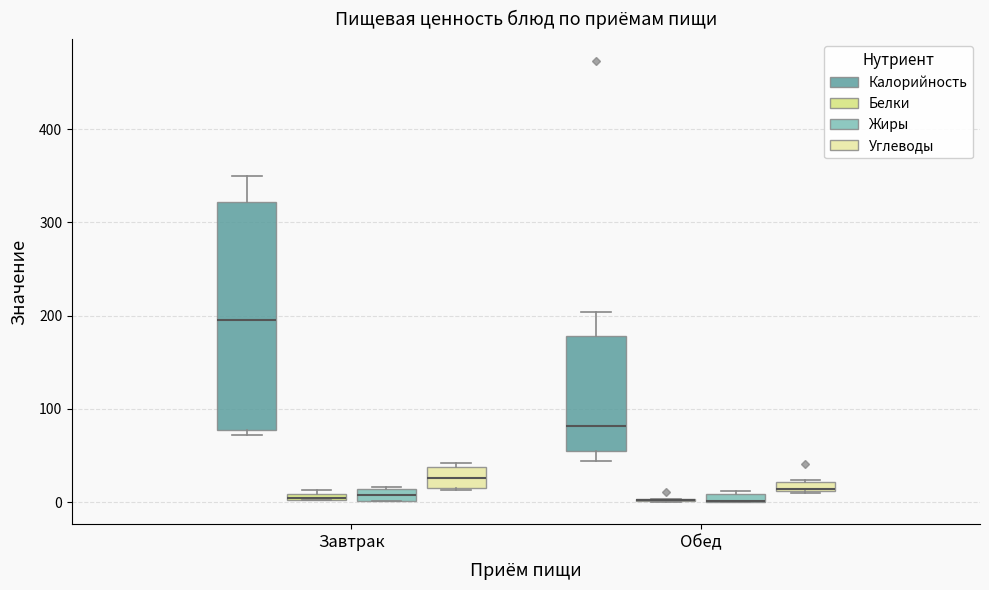

Which box is the tallest, from its lower edge to its upper edge?

Завтрак (Калорийность)